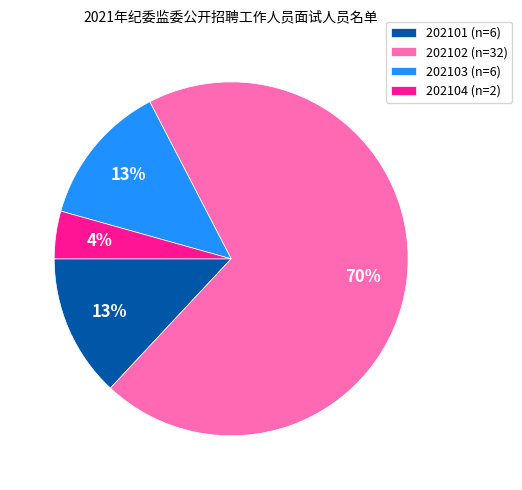

Is the sum of 202101 and 202104 greater than half?

No